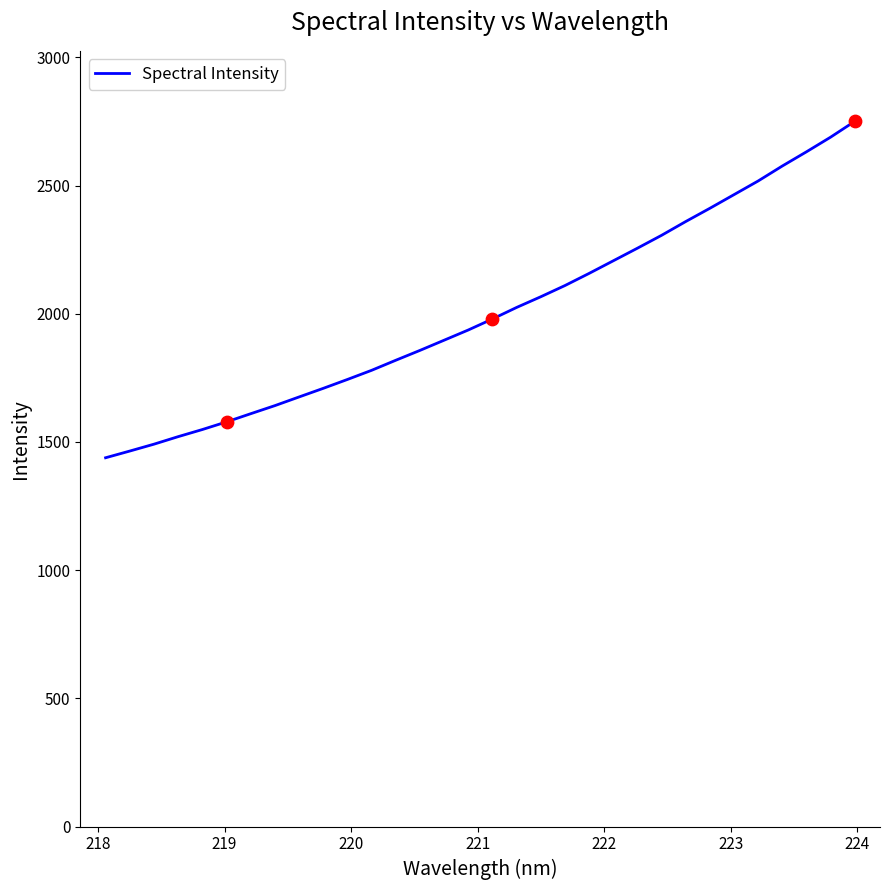

What is the minimum value shown in the chart?

1438.4